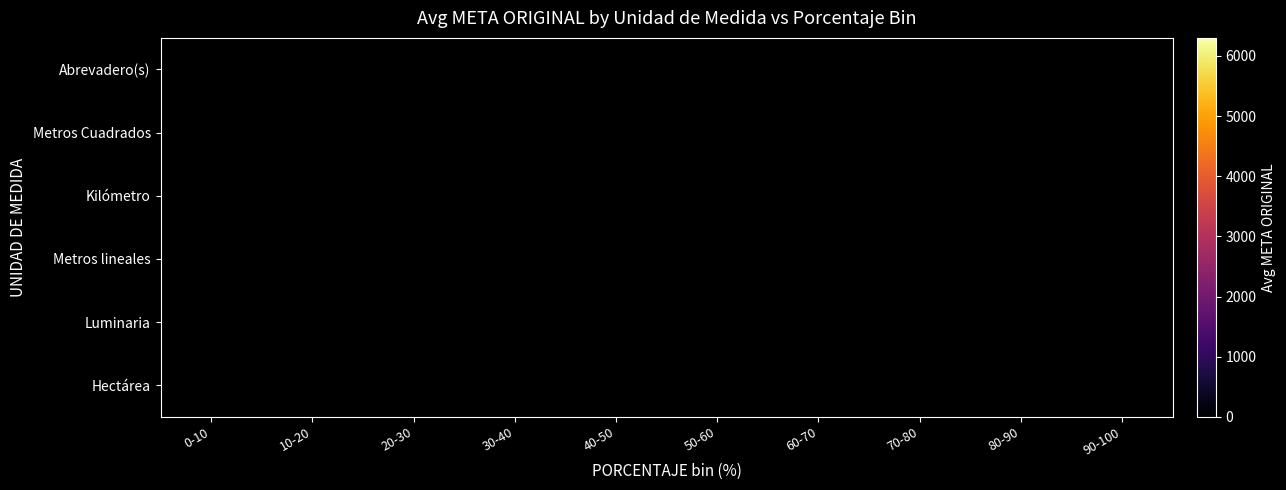

At which label does Abrevadero(s) reach its minimum?

30-40